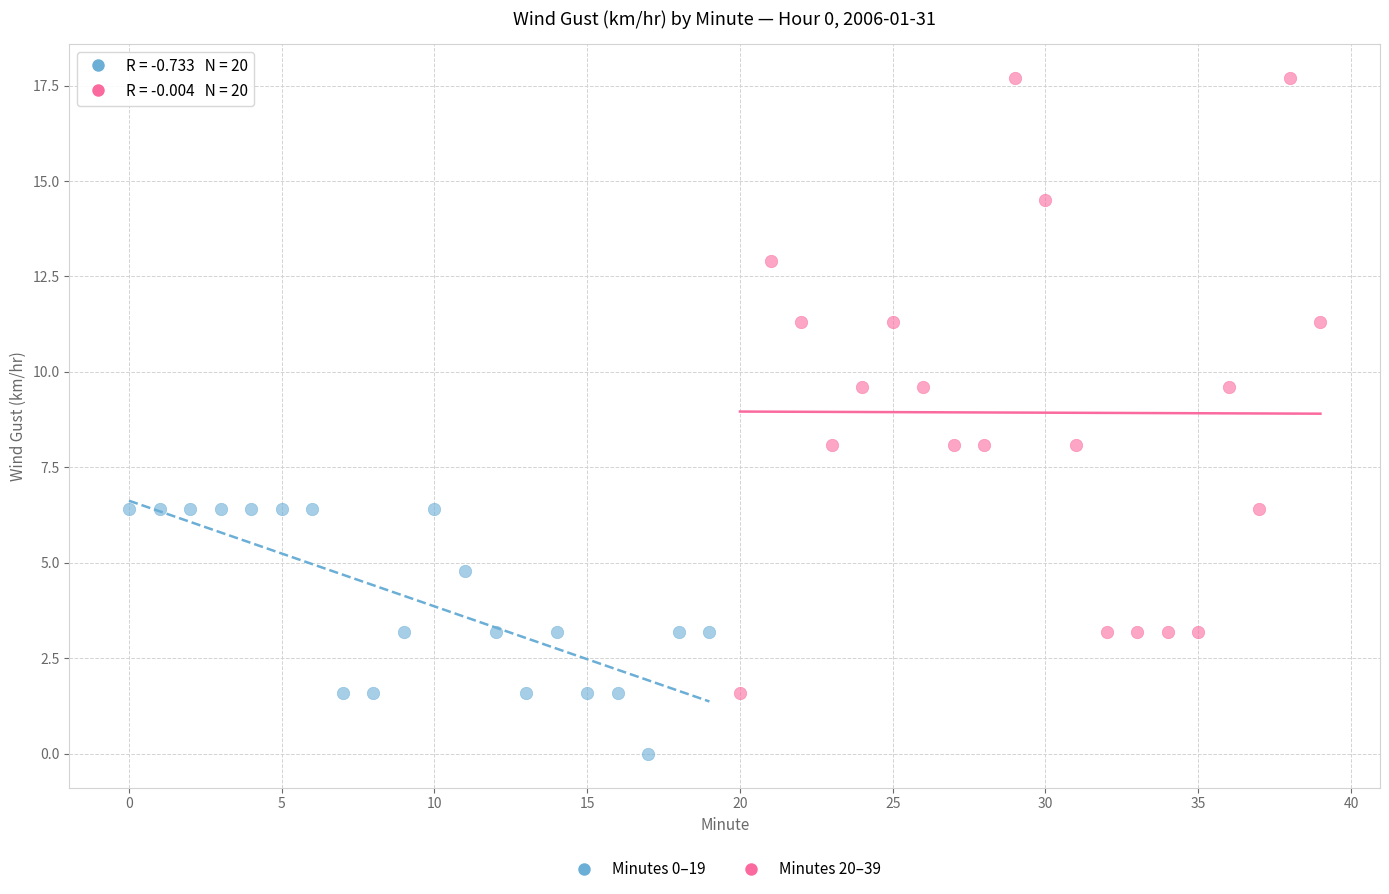

Which series has the widest spread of Y values?

Minutes 20–39